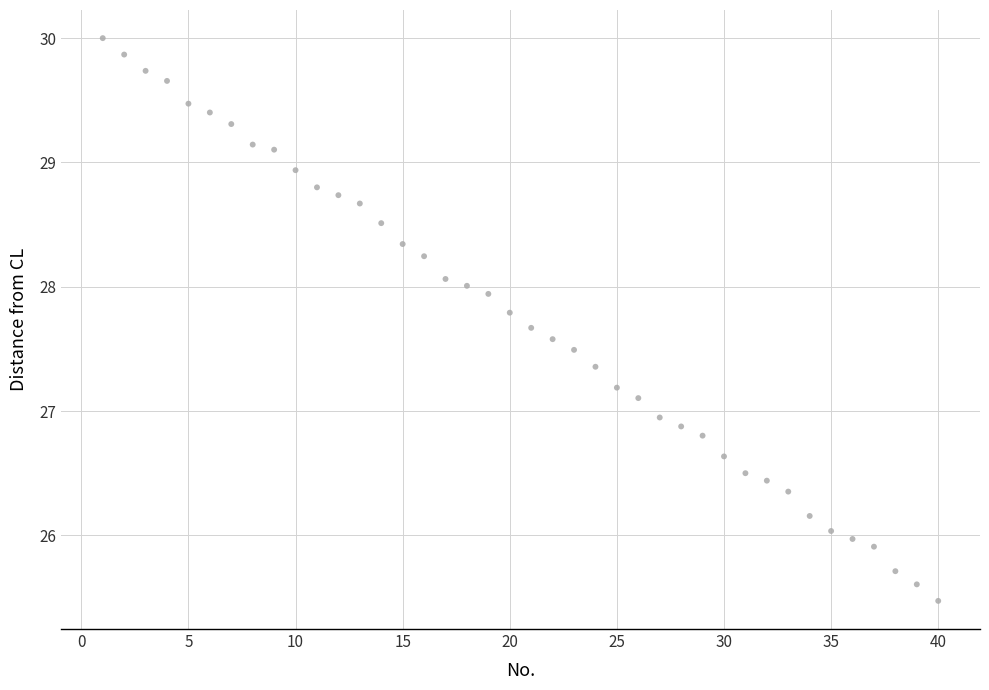

What is the range of X values (max minus min)?

39.0